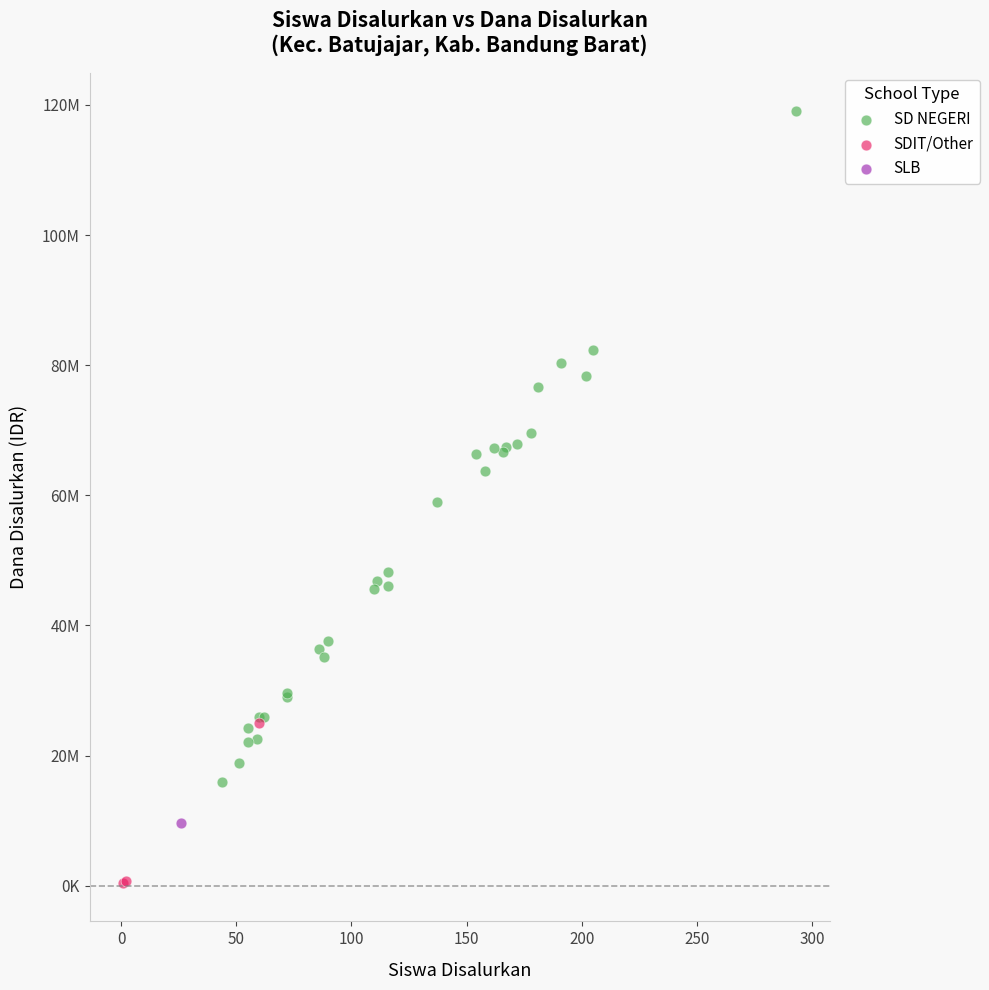

What are all the series names shown in the legend?

SD NEGERI, SDIT/Other, SLB